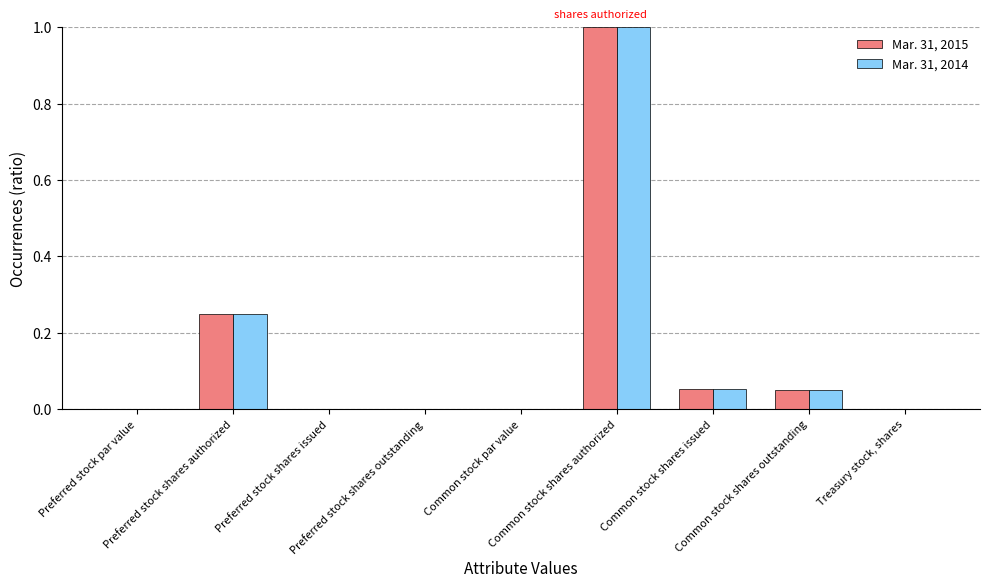

What is the highest value of the Mar. 31, 2014 series?

1.0